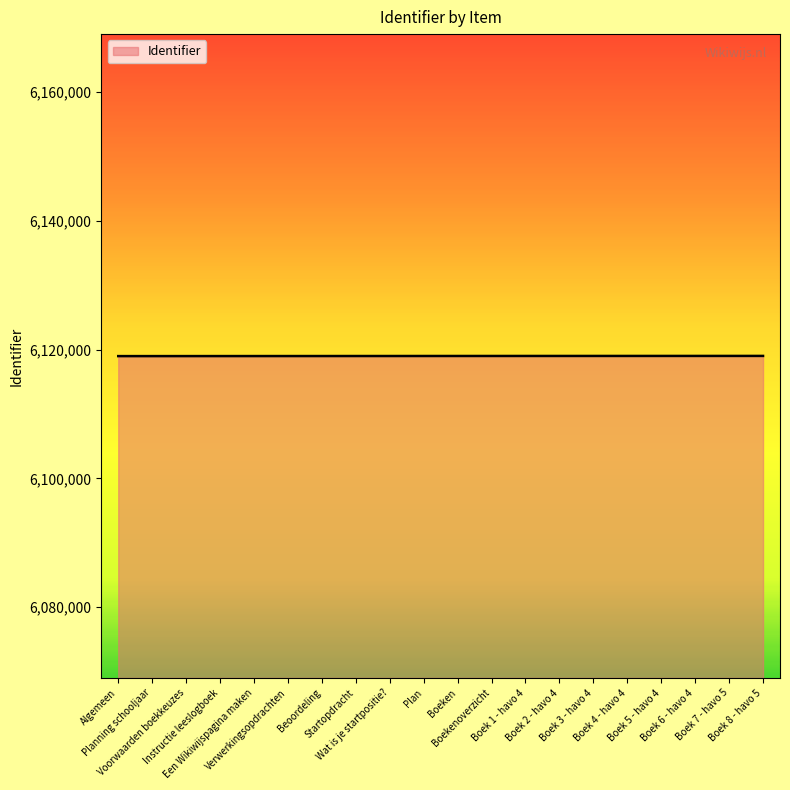

What is the maximum value shown in the chart?

6119019